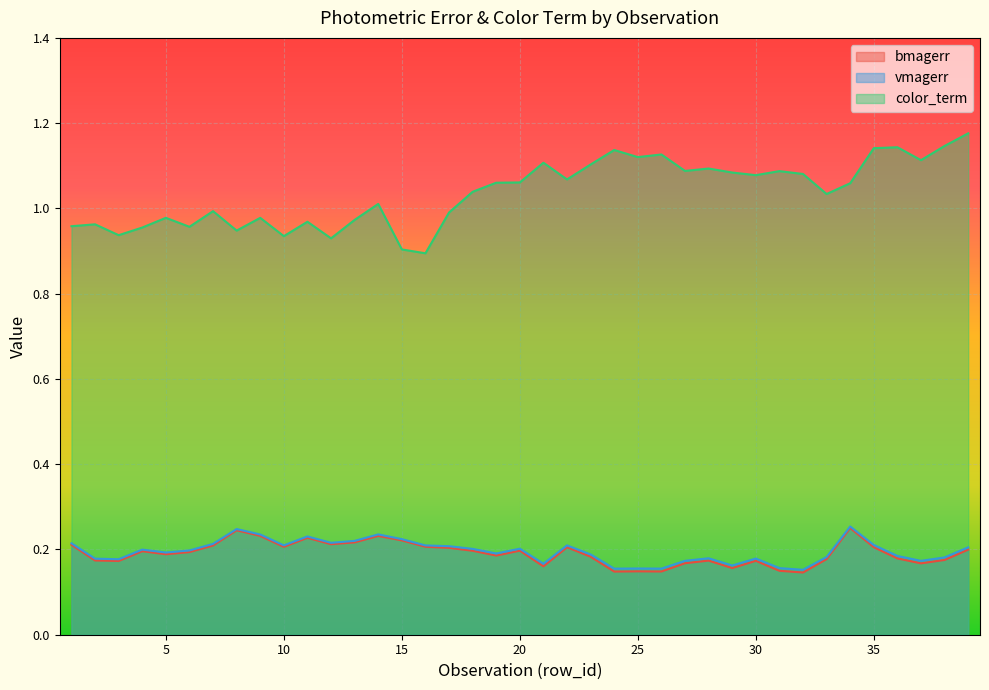

Does the chart display data point markers on the line(s)?

No